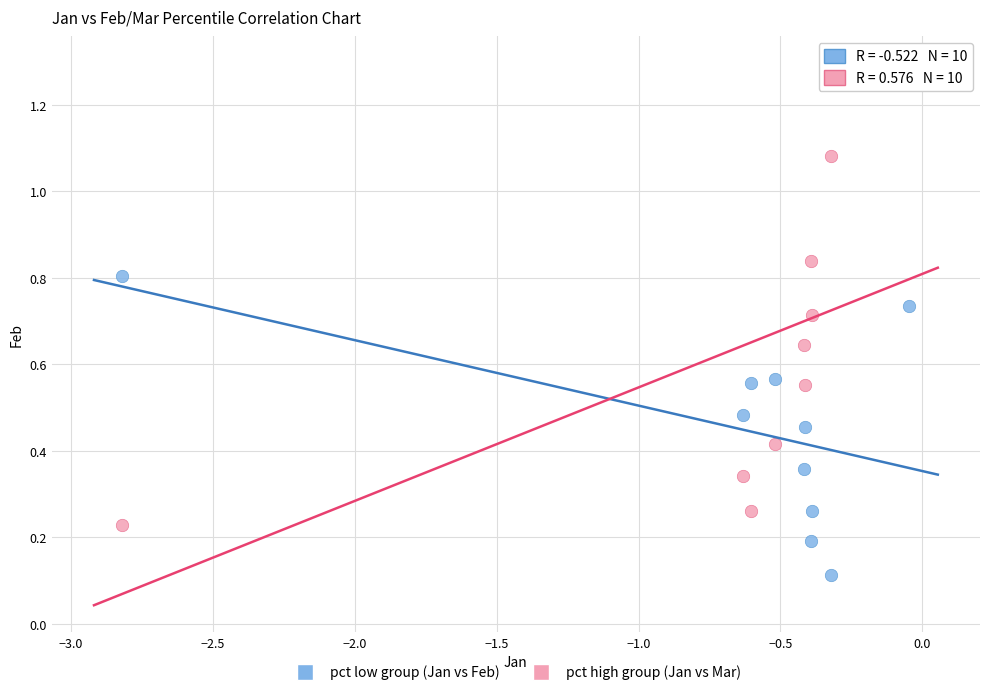

Across all data points, what is the range of X values (max minus min)?

2.8